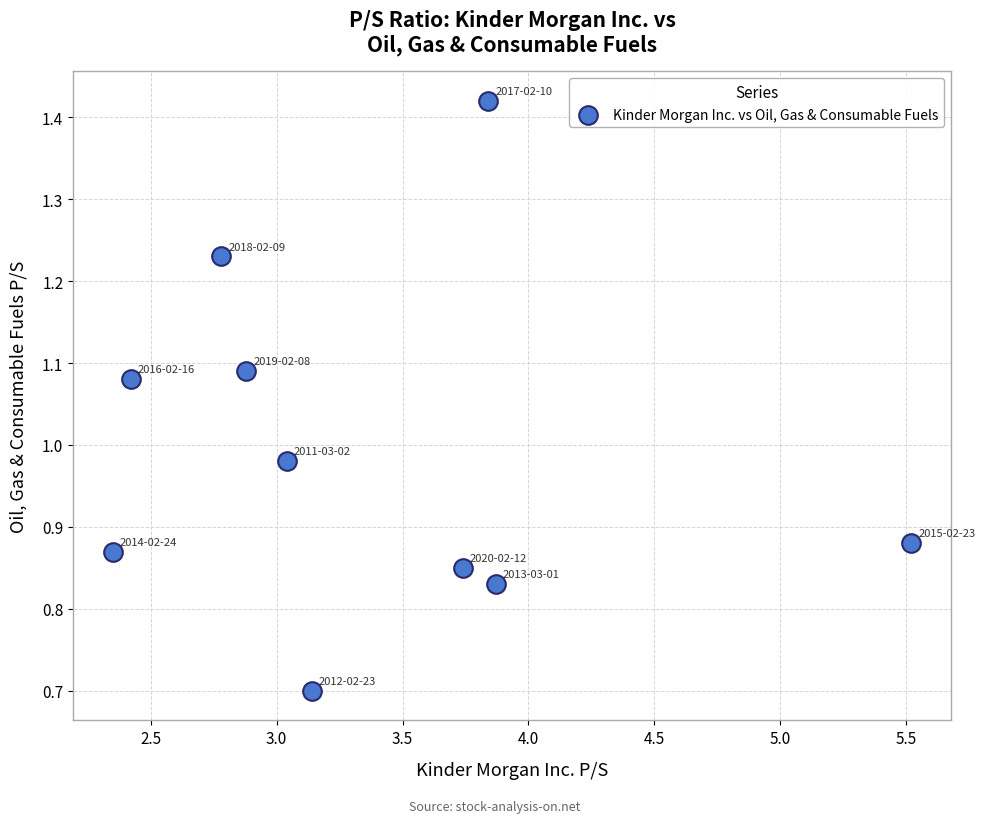

What is the average X value?

3.4